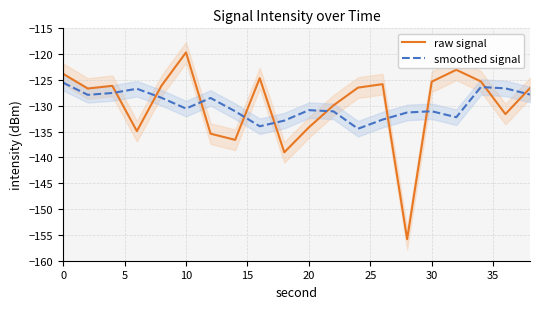

What is the highest value of the smoothed signal series?

-125.5